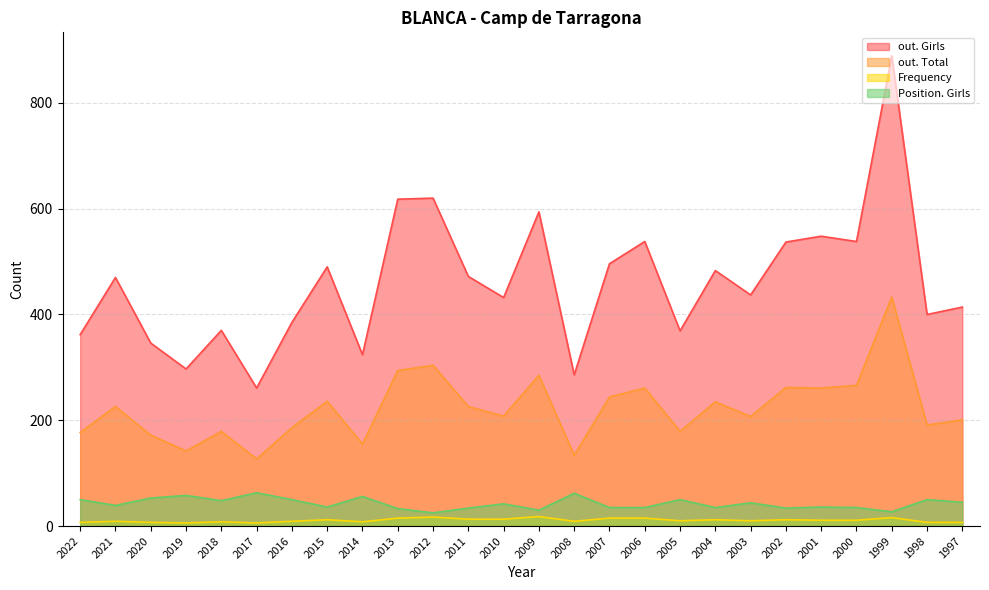

At which label does Position. Girls reach its minimum?

2012